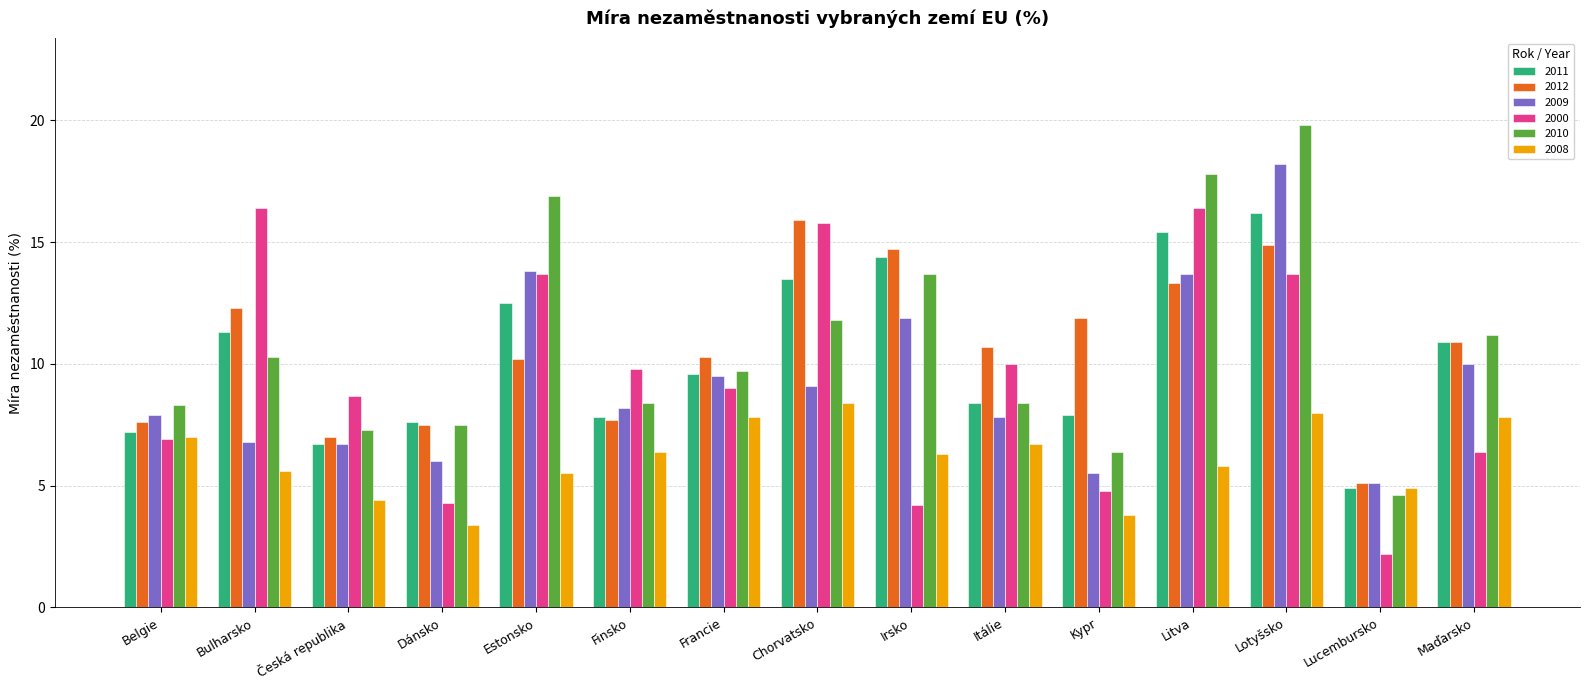

At which label does 2009 first exceed 8?

Estonsko